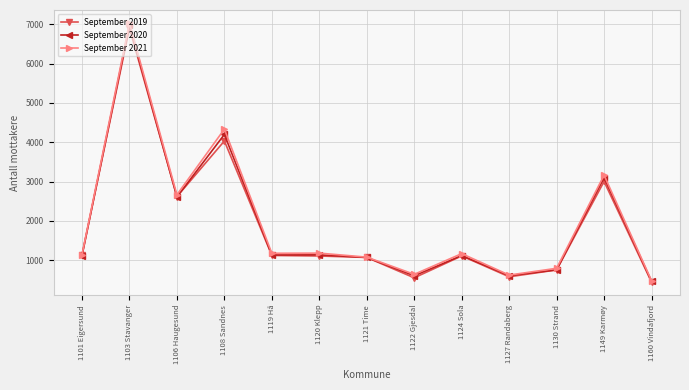

What is the value of the September 2021 point at the 7th from the left?

1077